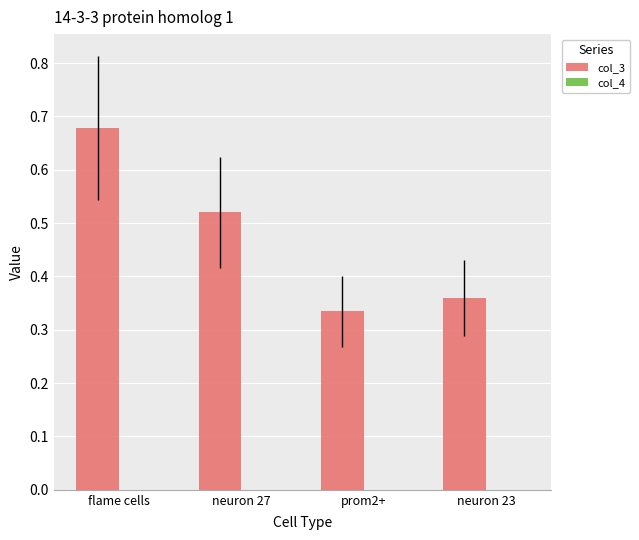

The value of col_3 at flame cells is 1.2. True or false?

False